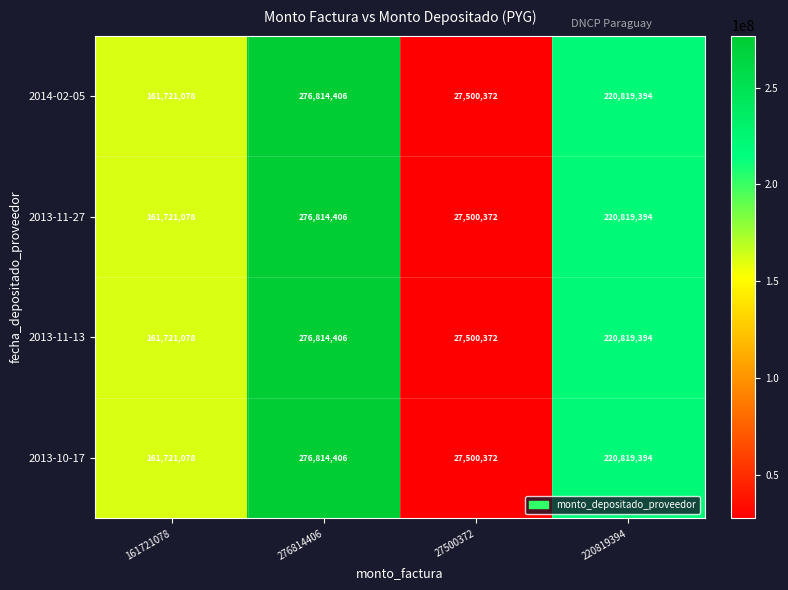

At how many categories does at least one series exceed 71613194?

3